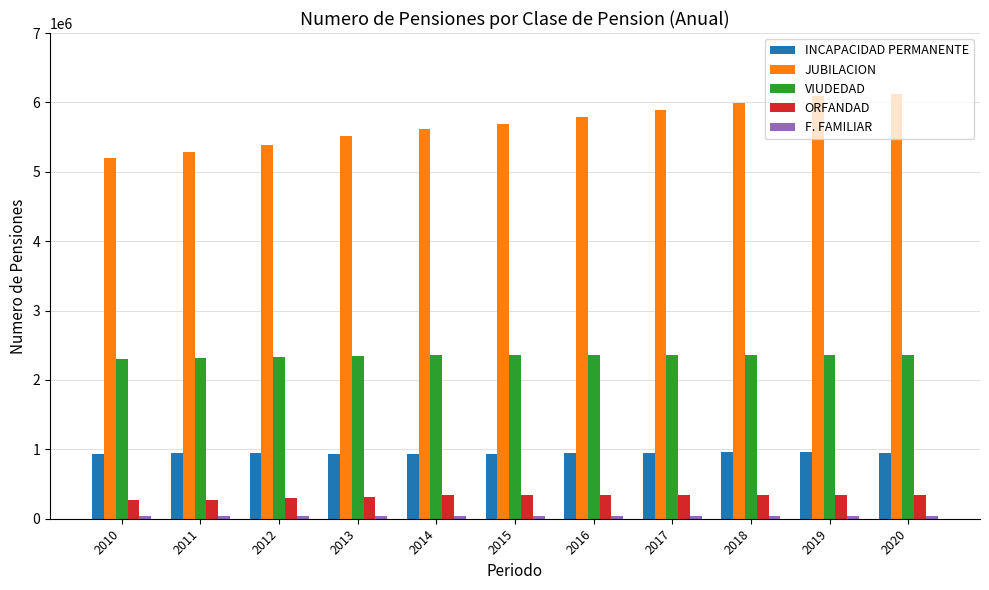

The JUBILACION series shows 10187470 at 2018. True or false?

False